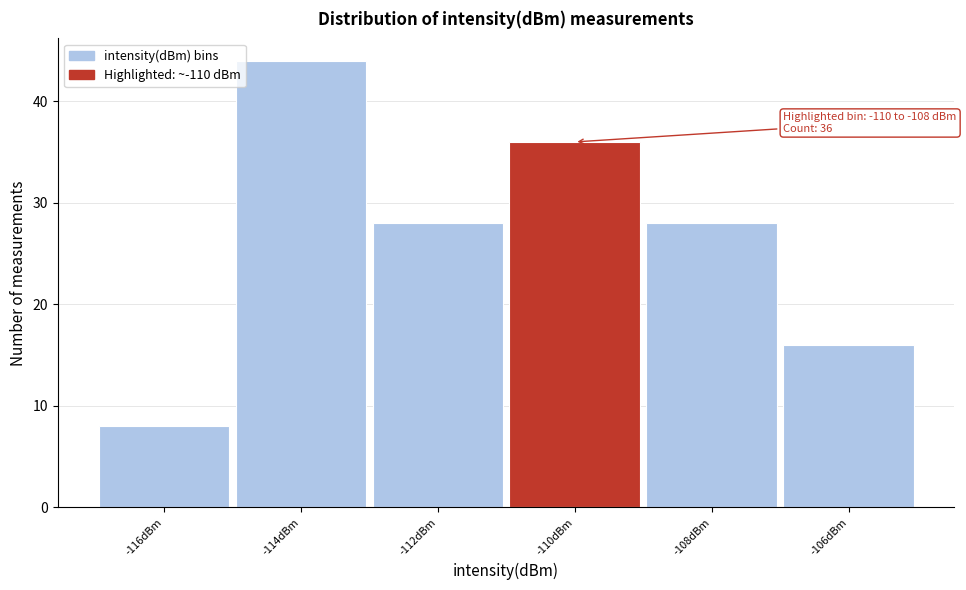

Reading left to right, what are all the values shown in this chart?

-116dBm=8	-114dBm=44	-112dBm=28	-110dBm=36	-108dBm=28	-106dBm=16